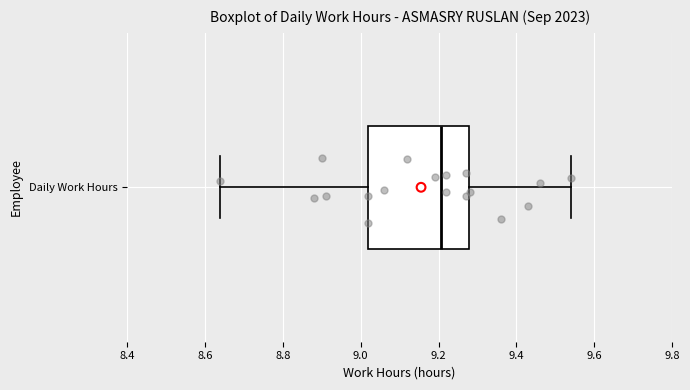

Transcribe this box plot: give where the median line is, the range the box spans, and where the two whiskers end, as read against the x-axis. The values are not printed on the chart, so give them approximately, as read against the axis.

median 9.20, box 9.02 to 9.28, whiskers 8.64 to 9.54